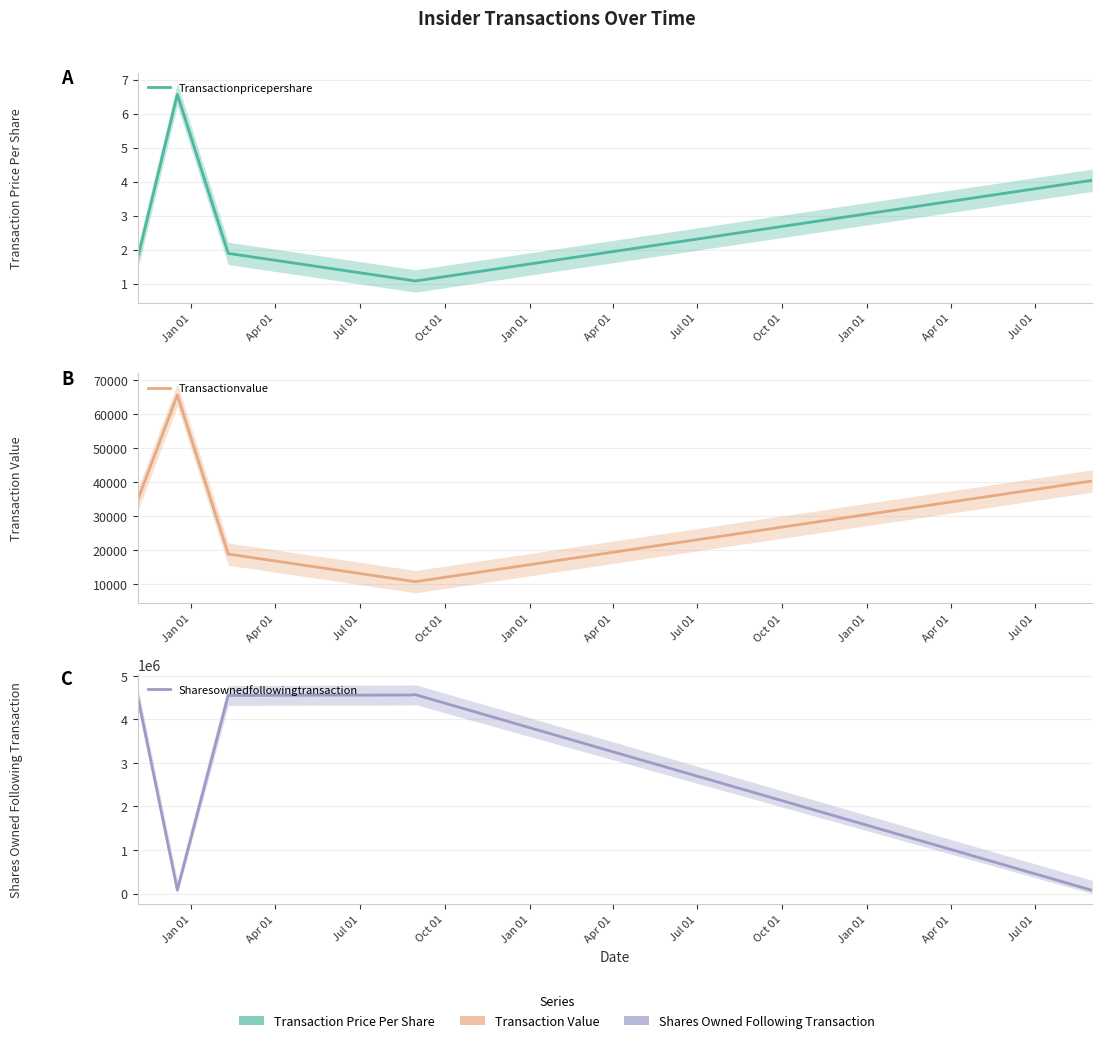

What is the difference between the highest and lowest values at Jul 01?

4548459.1